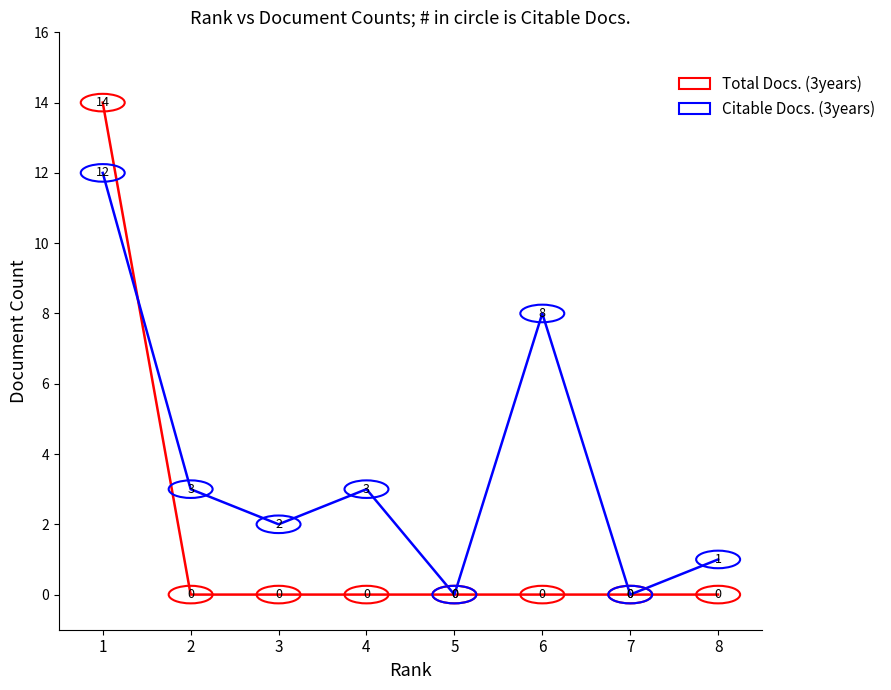

Which series ends up on top after the final intersection of Total Docs. (3years) and Citable Docs. (3years)?

Citable Docs. (3years)